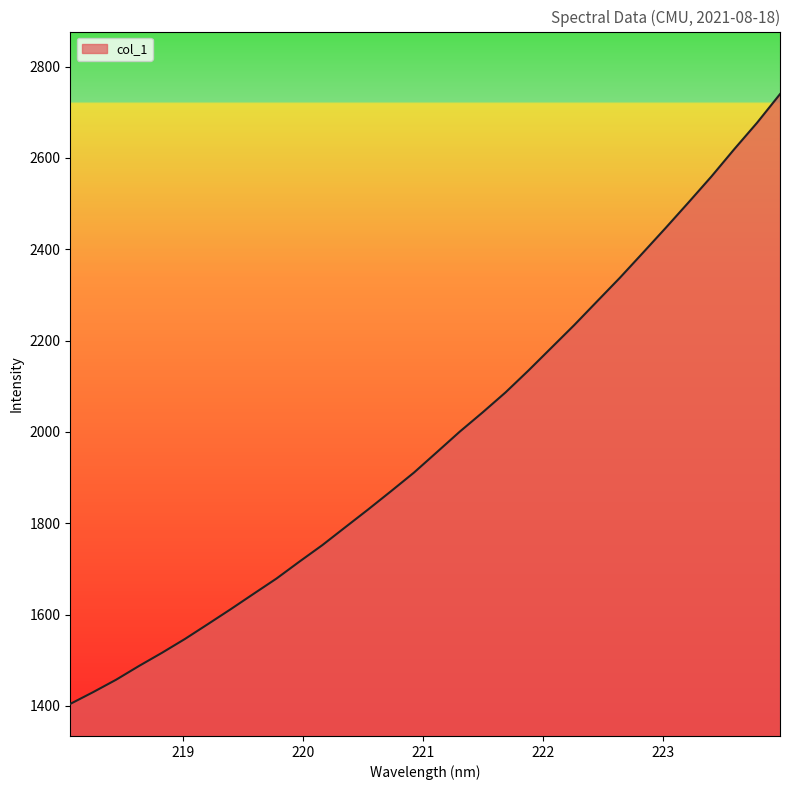

What is the maximum value shown in the chart?

2739.8